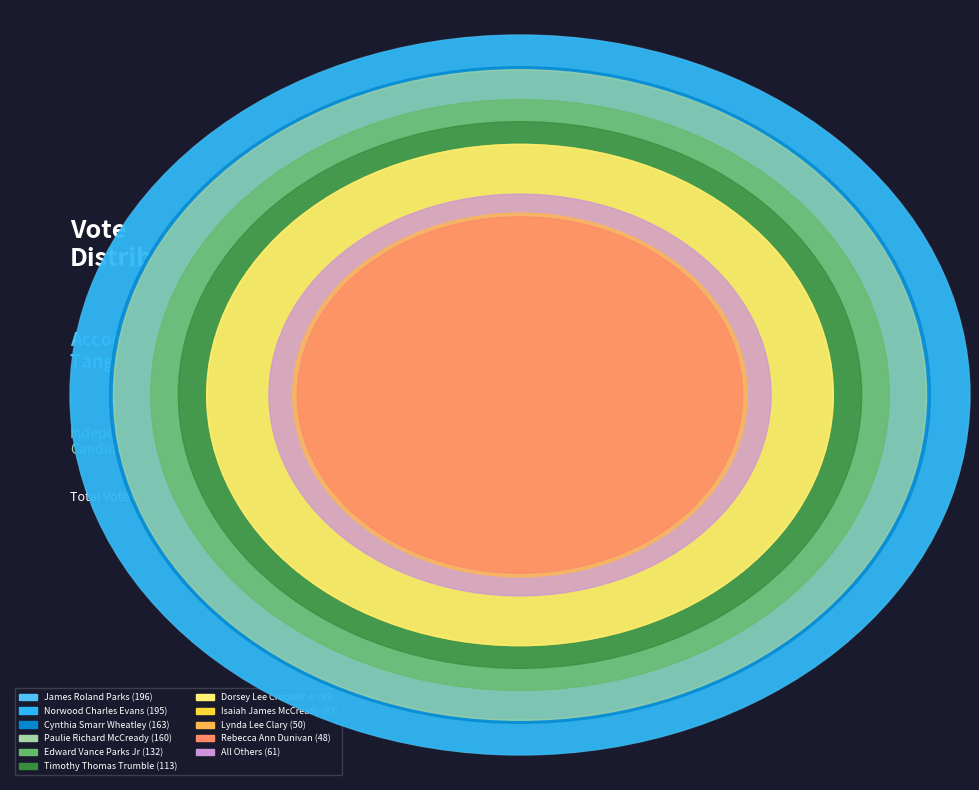

True or false: Rebecca Ann Dunivan accounts for 10% of the total.

False